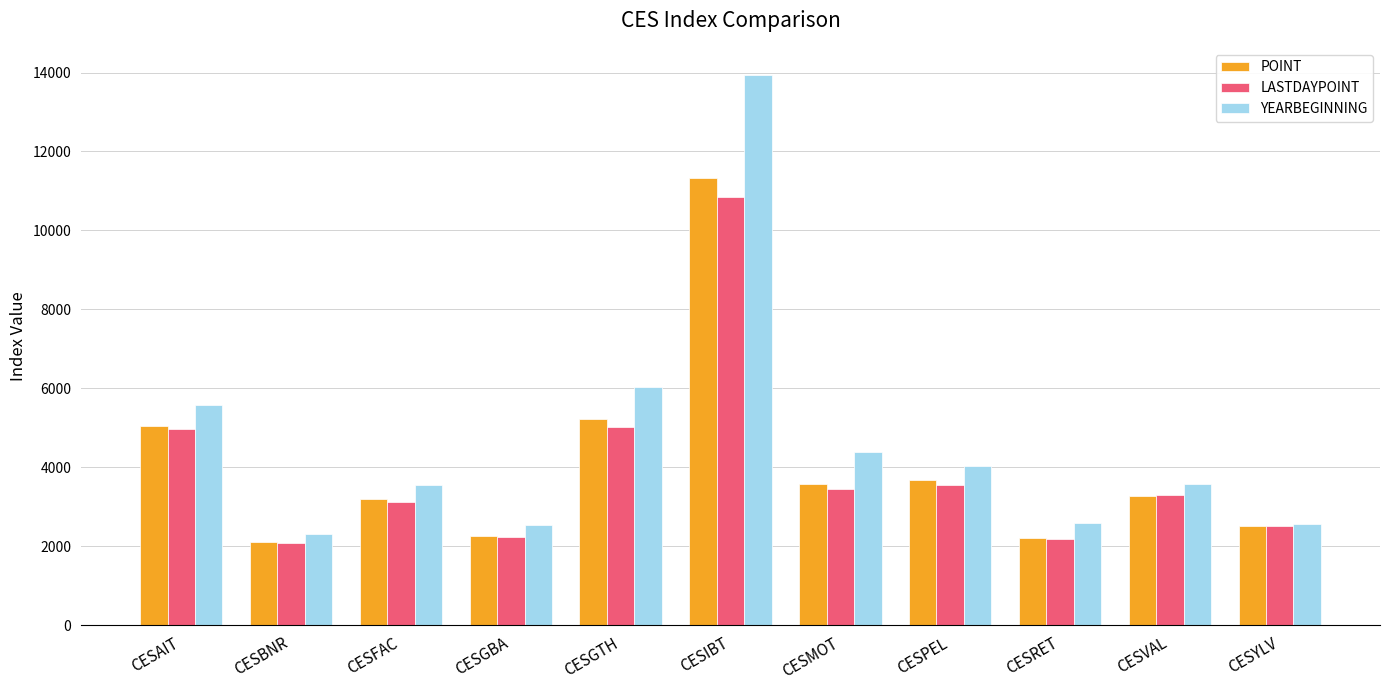

Which series has the largest total across all categories?

YEARBEGINNING